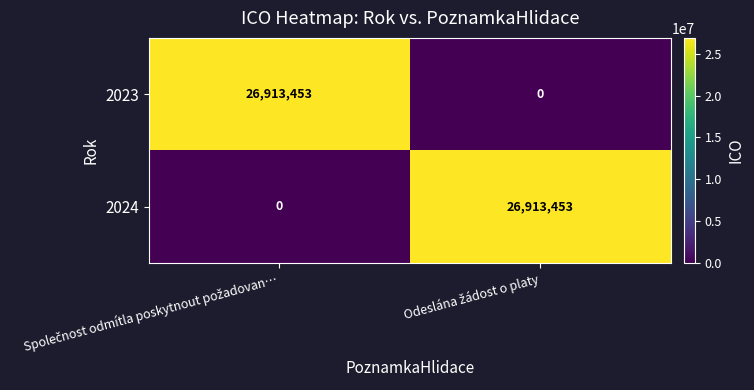

What is the highest value of the 2023 series?

26913453